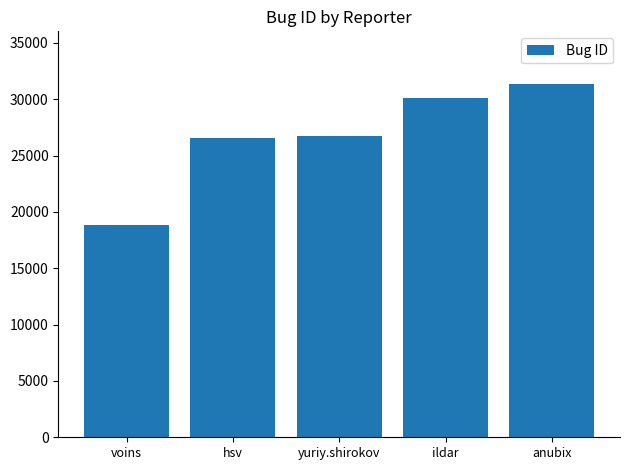

The chart shows a value of 44198 at anubix. True or false?

False